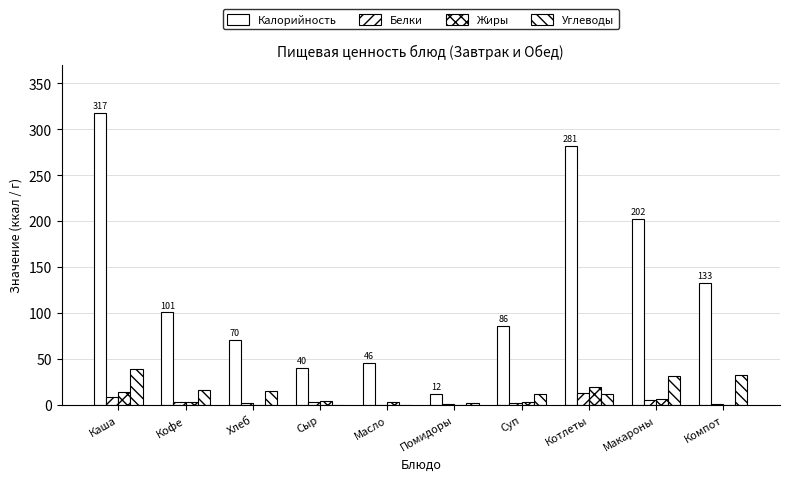

How many groups of bars are there?

10